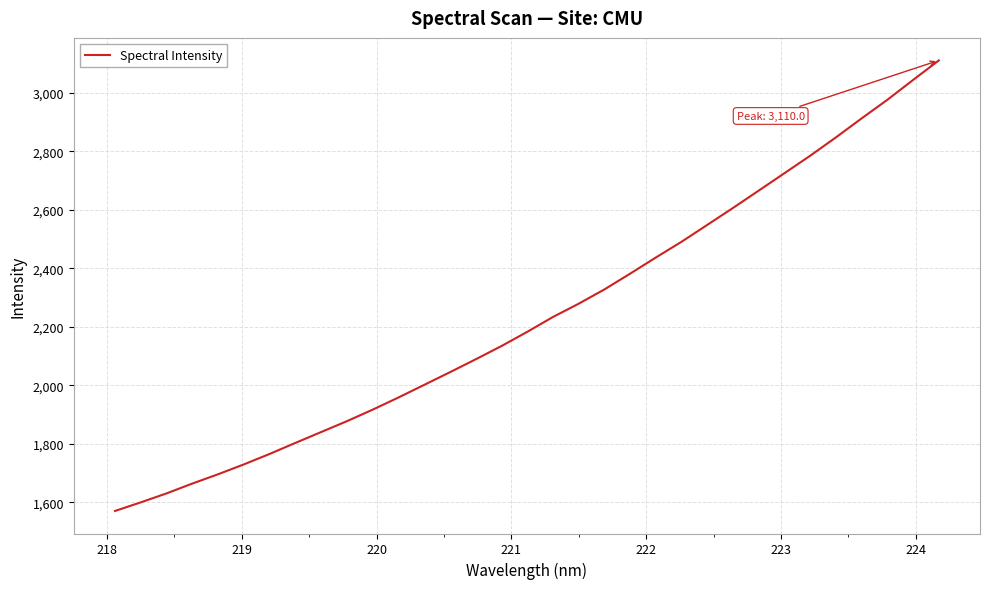

What is the smallest value displayed?

1571.0